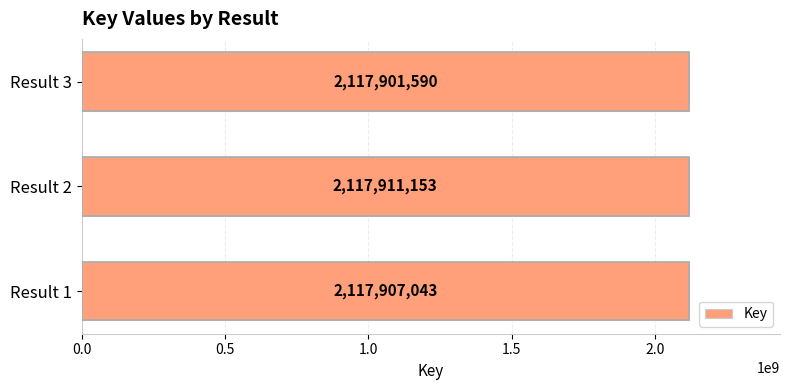

Reading bottom to top, what are all the values shown in this chart?

Result 1=2117907043	Result 2=2117911153	Result 3=2117901590